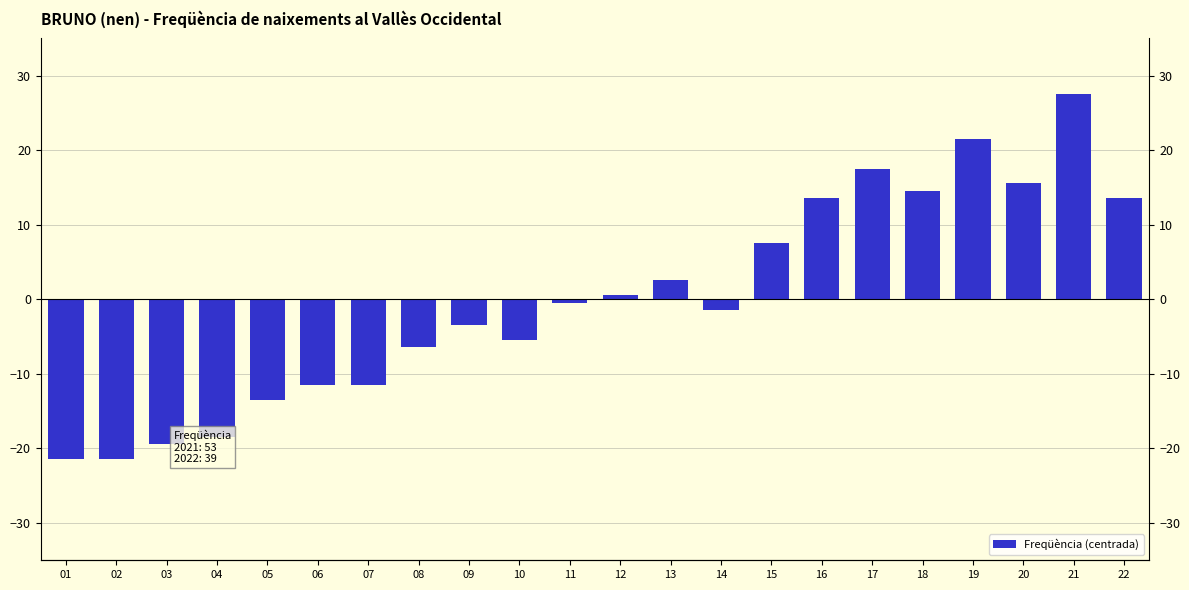

At which label does the data first exceed 0?

12